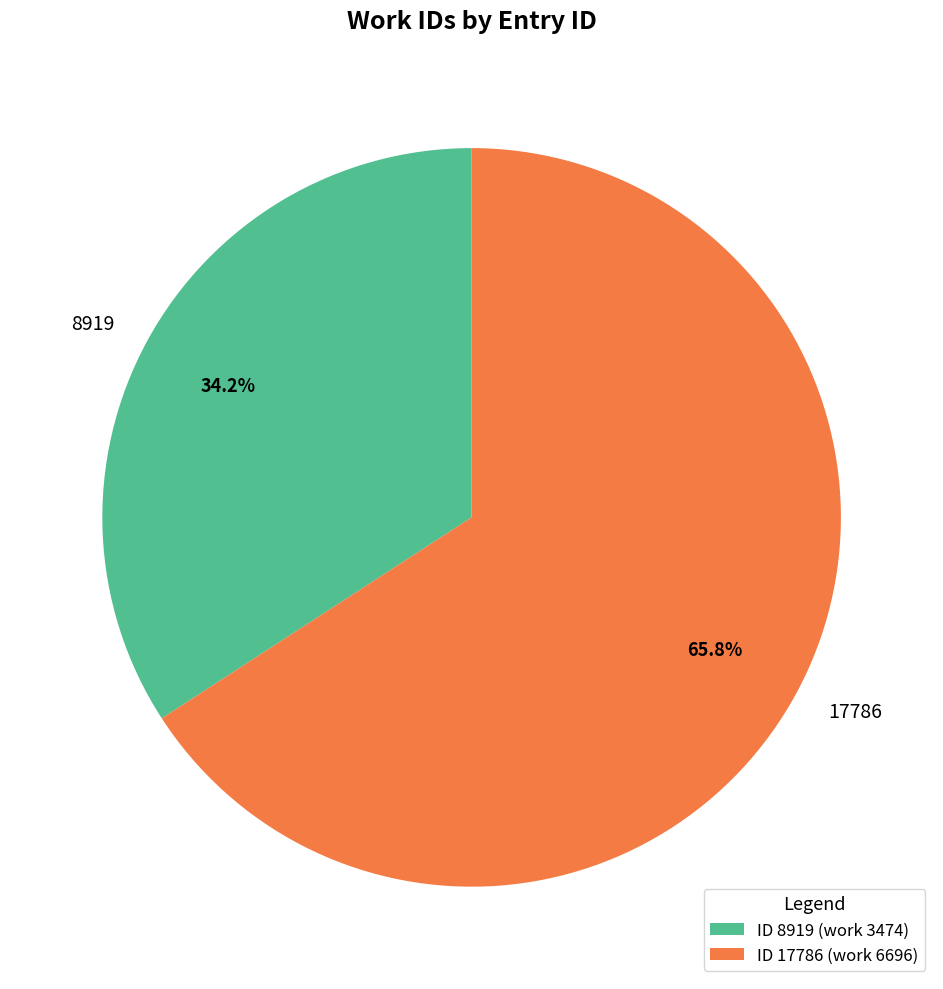

Count the number of slices in the pie.

2